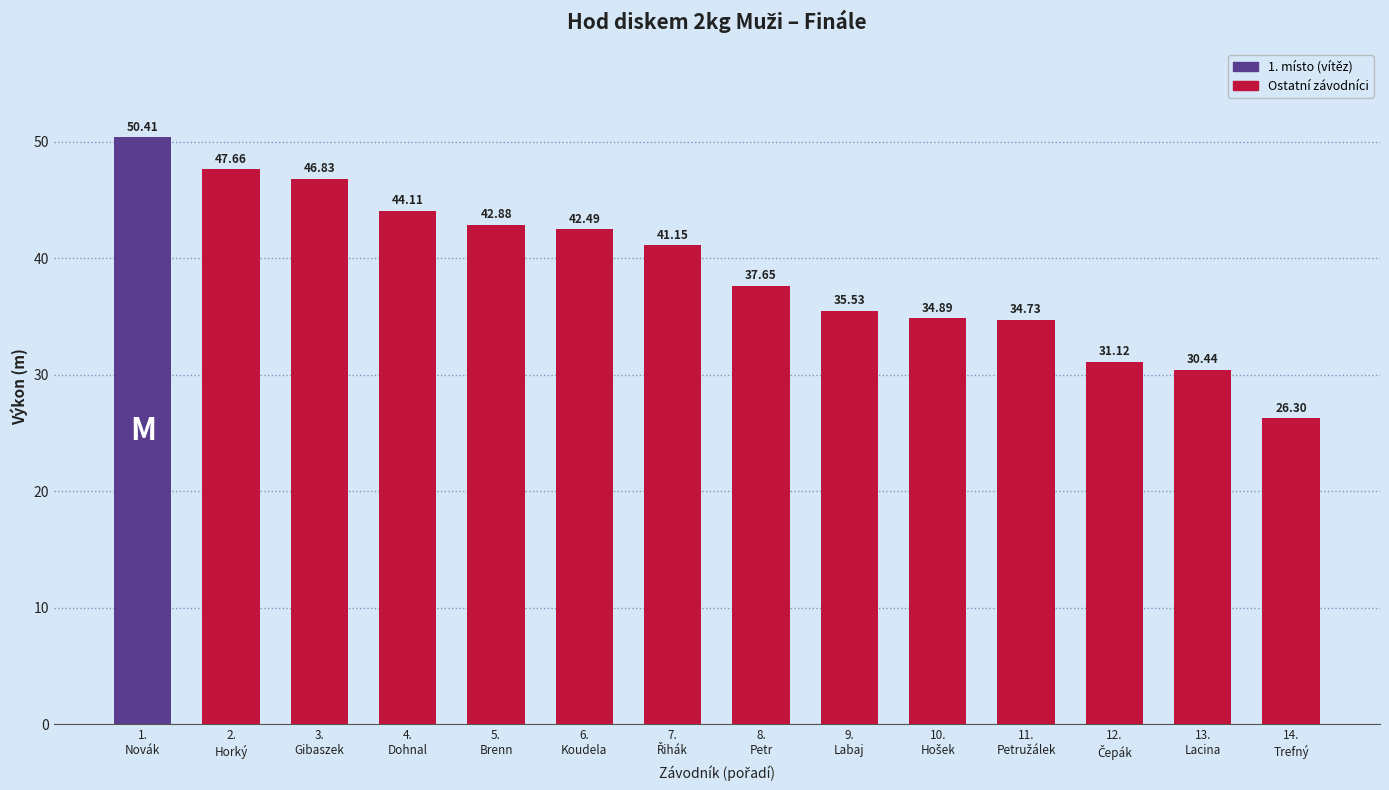

True or false: the data shows 46.8 at 3.
Gibaszek.

True